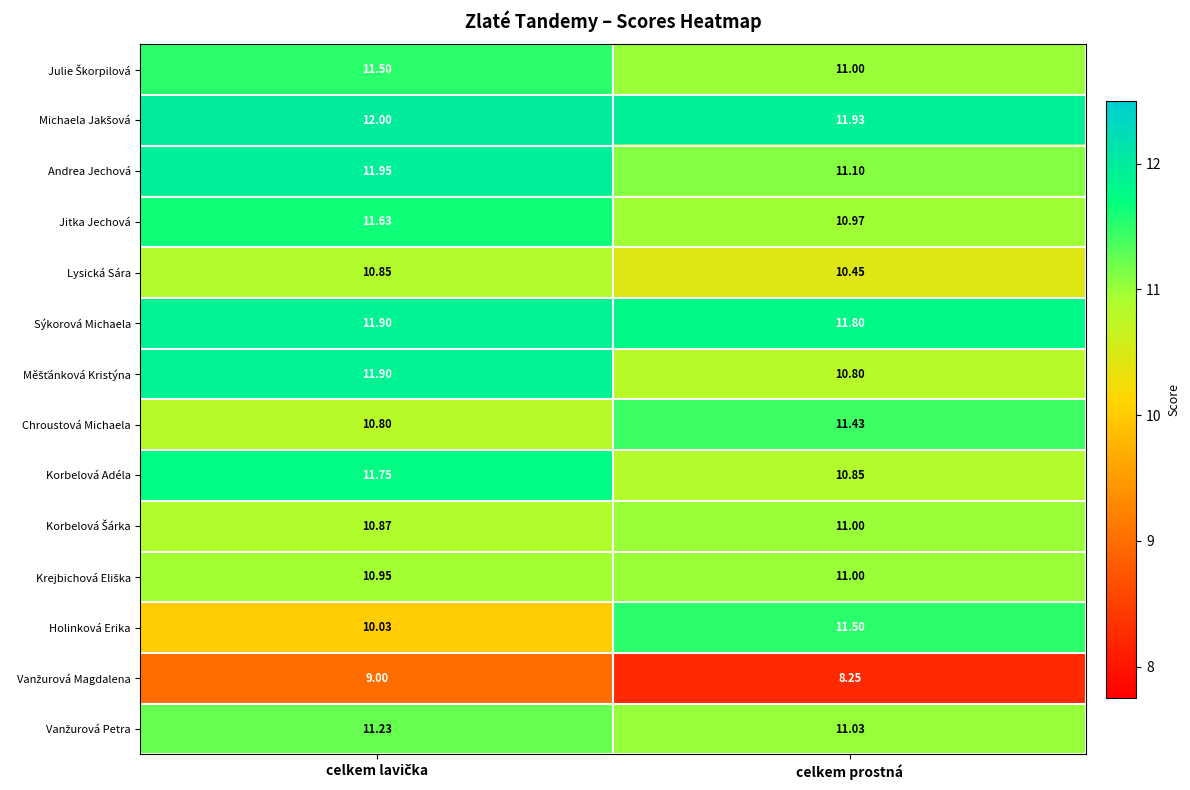

At how many categories does at least one series exceed 11?

2